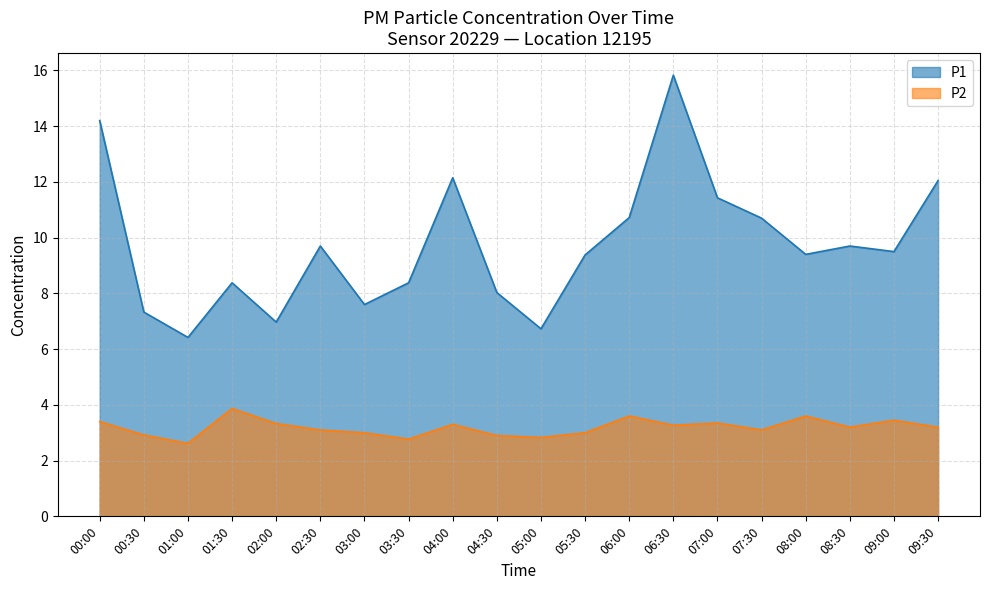

How many interior local valleys does the P2 series have?

6